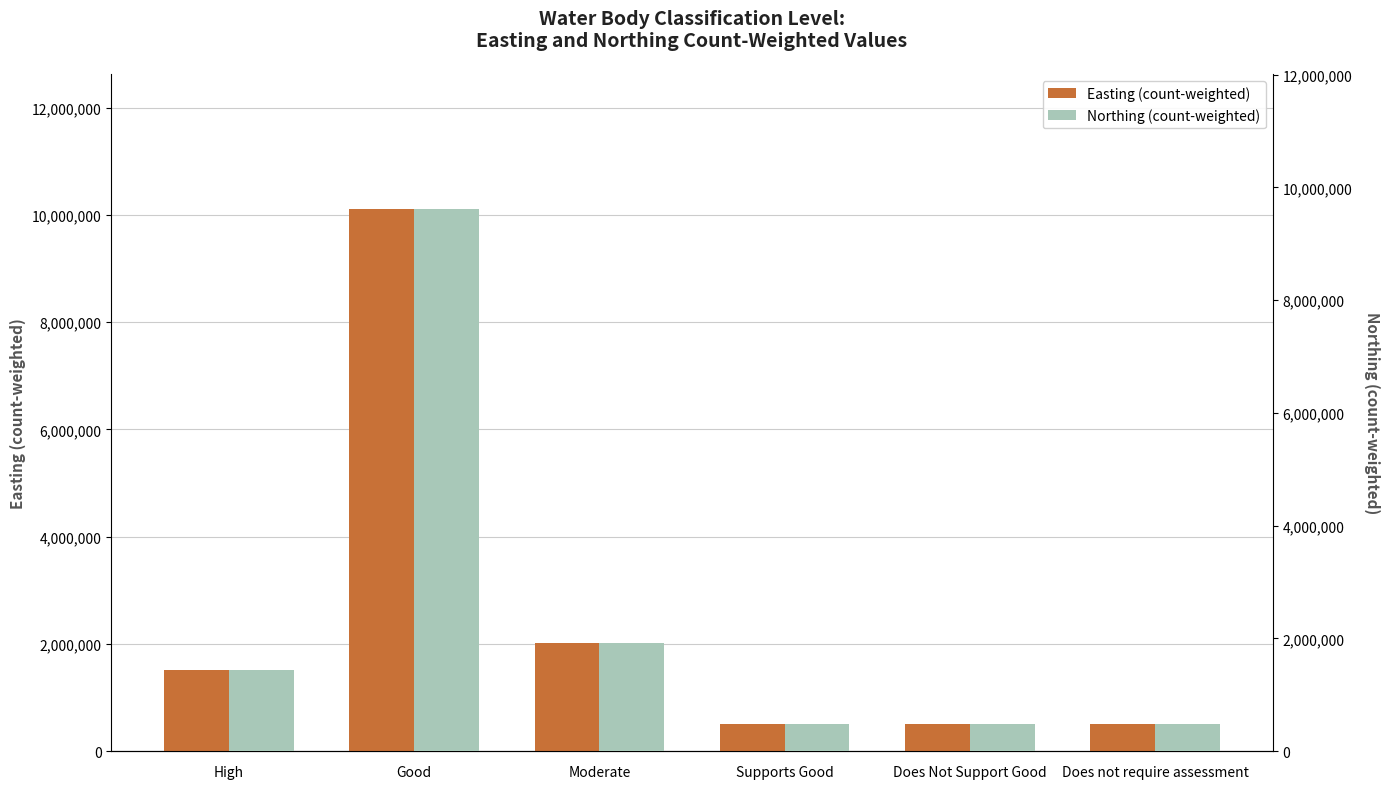

Between High and Does Not Support Good, which series saw the biggest shift?

Easting (count-weighted)